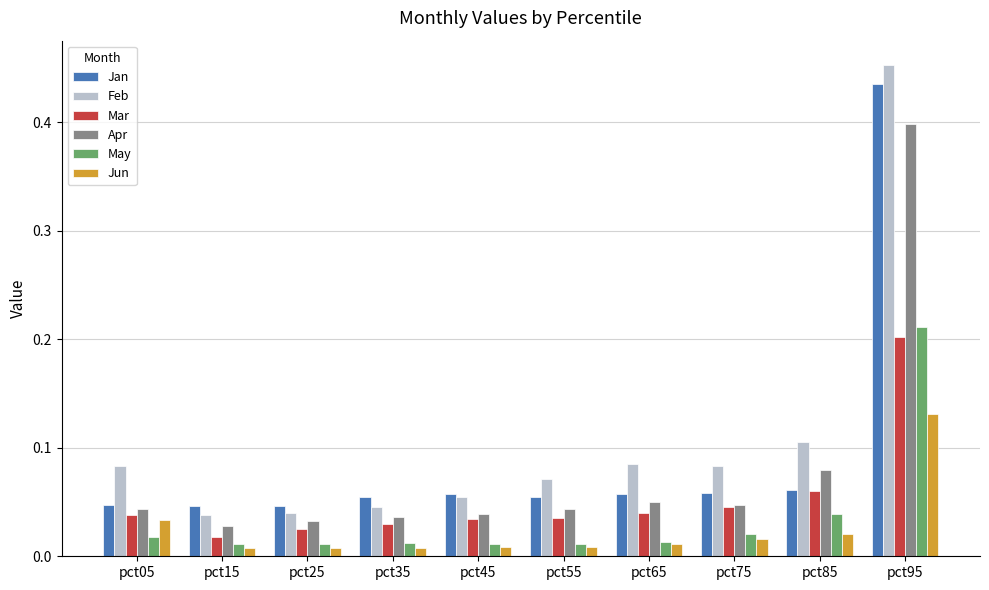

At how many categories does at least one series exceed 0?

10